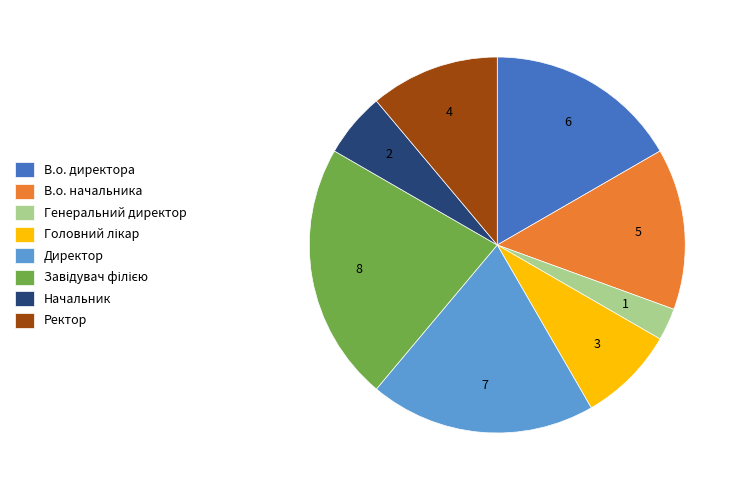

Does any single category account for the majority?

No